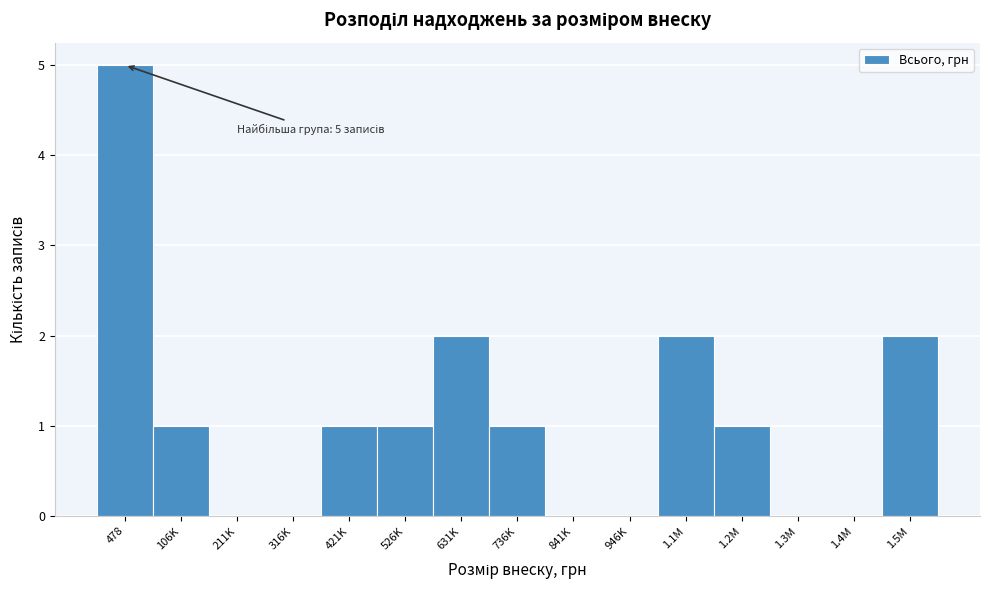

Reading left to right, what are all the values shown in this chart?

478=5	106K=1	211K=0	316K=0	421K=1	526K=1	631K=2	736K=1	841K=0	946K=0	1.1M=2	1.2M=1	1.3M=0	1.4M=0	1.5M=2